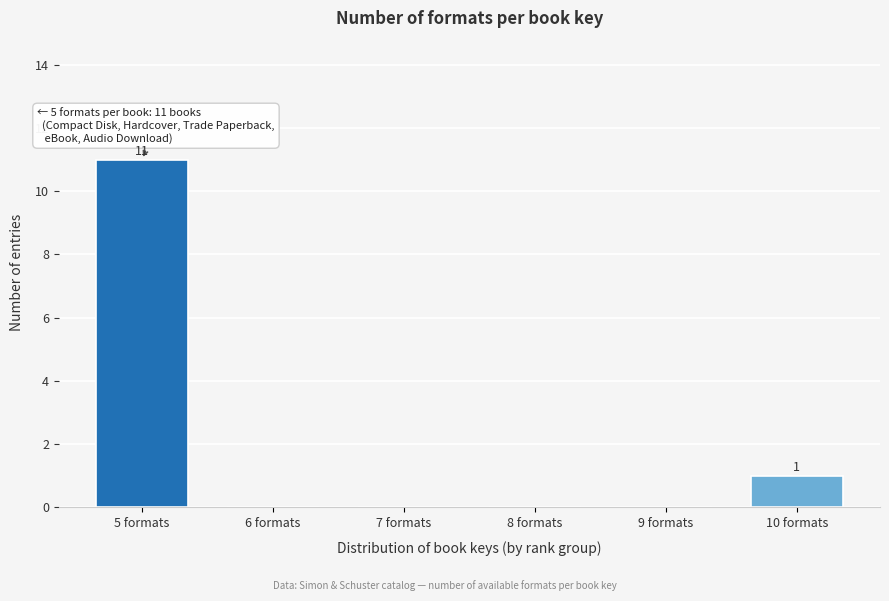

Reading left to right, list all the values displayed in this chart.

5 formats=11	6 formats=0	7 formats=0	8 formats=0	9 formats=0	10 formats=1